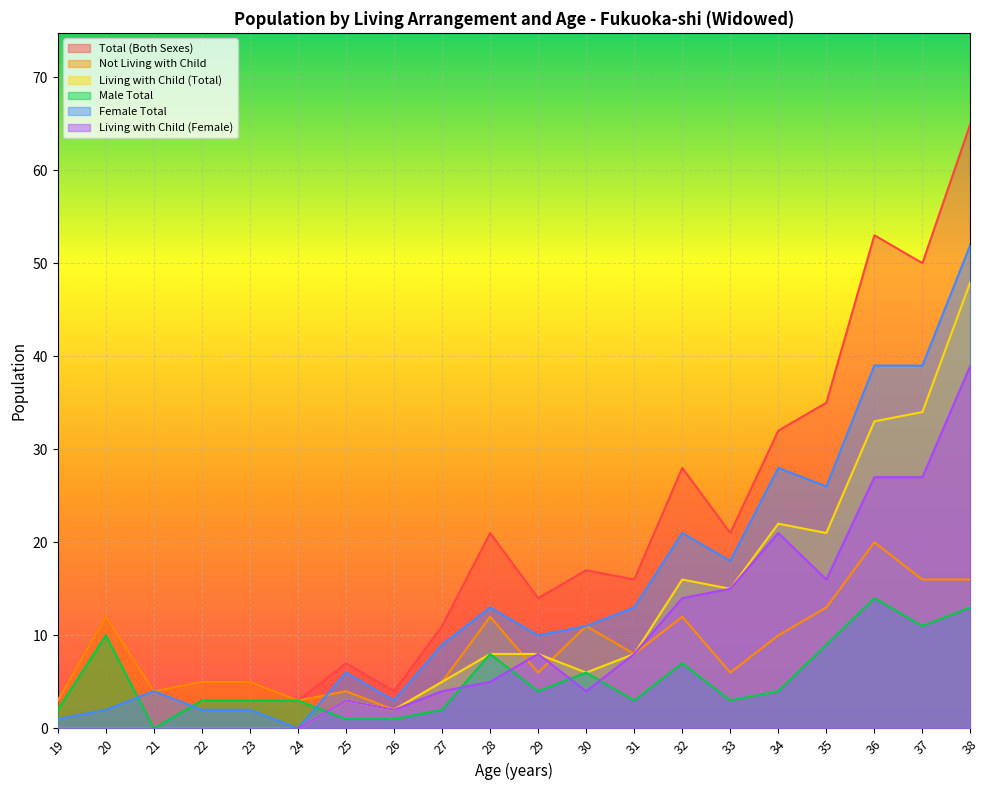

What is the average value of the Total (Both Sexes) series?

20